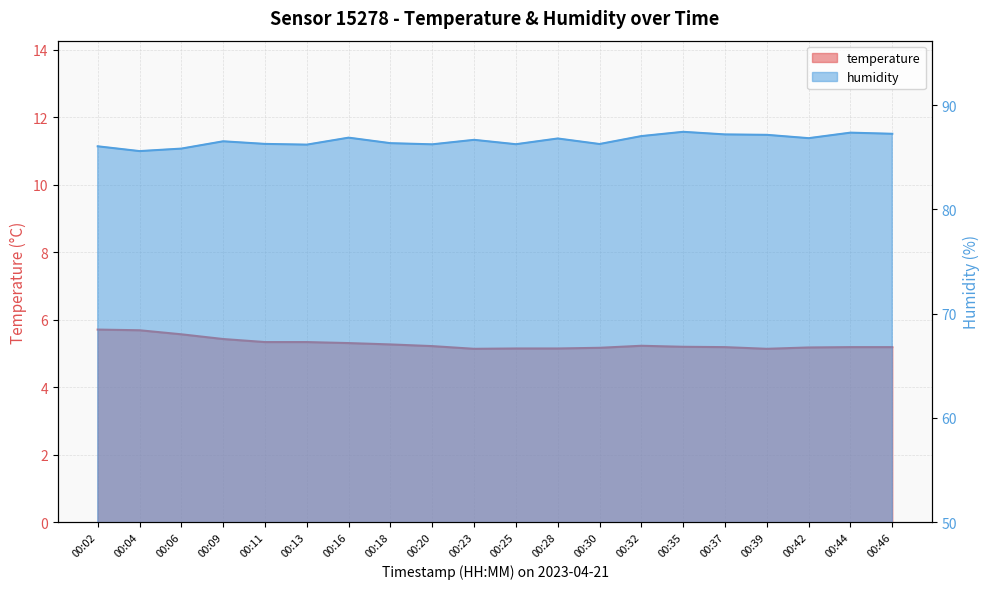

What is the maximum value shown in the chart?

87.5